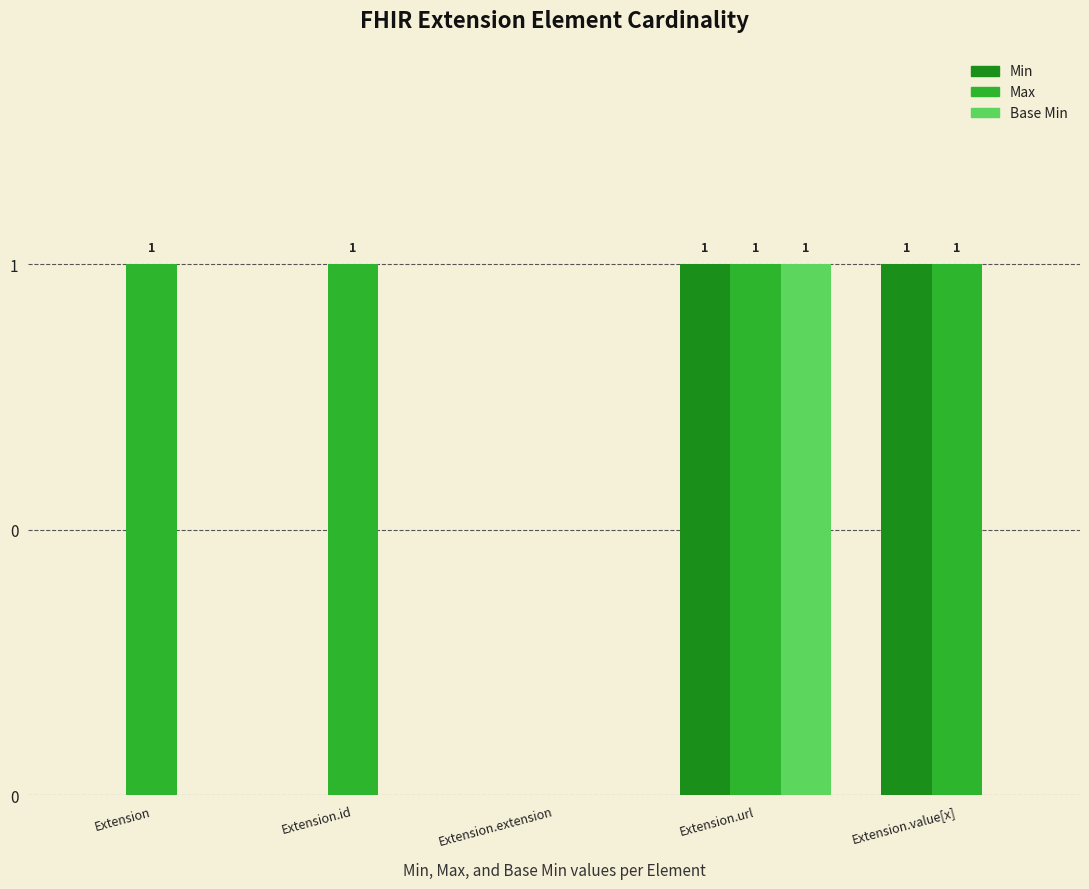

What are all the series names shown in the legend?

Min, Max, Base Min